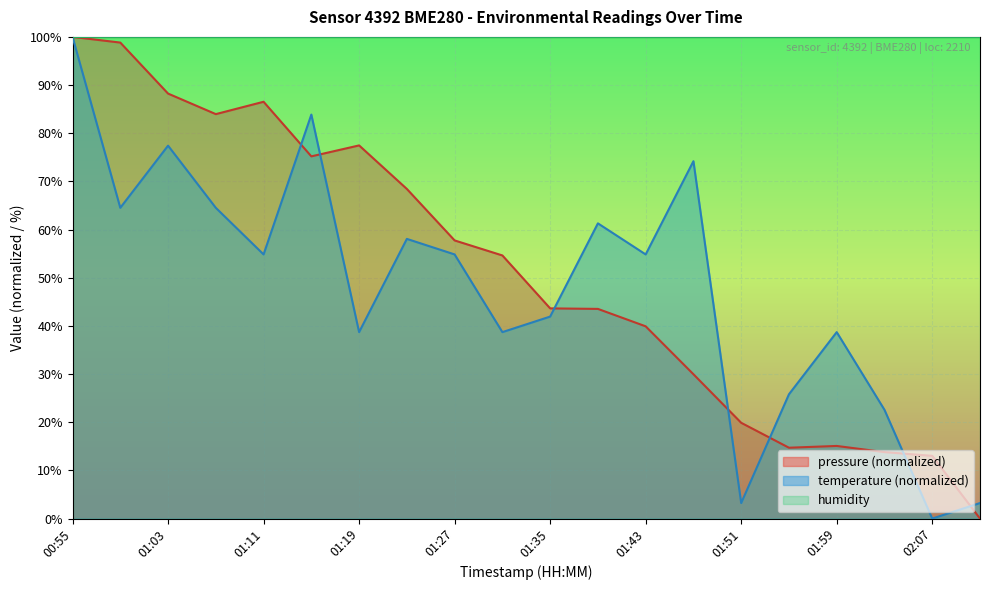

List the labels in order of pressure value, largest first.

00:55, 00:59, 01:03, 01:11, 01:07, 01:19, 01:15, 01:23, 01:27, 01:31, 01:35, 01:39, 01:43, 01:47, 01:51, 01:59, 01:55, 02:03, 02:07, 02:11